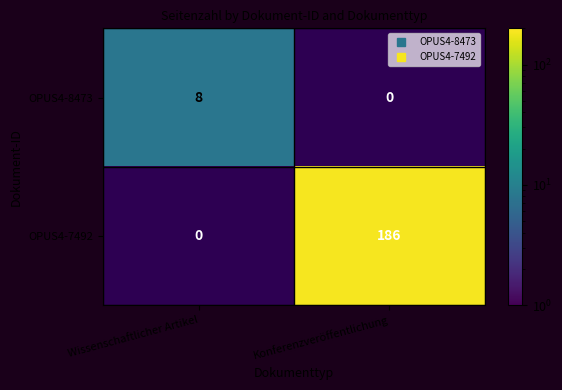

Is it true that OPUS4-8473 equals 8.0 at Wissenschaftlicher Artikel?

True